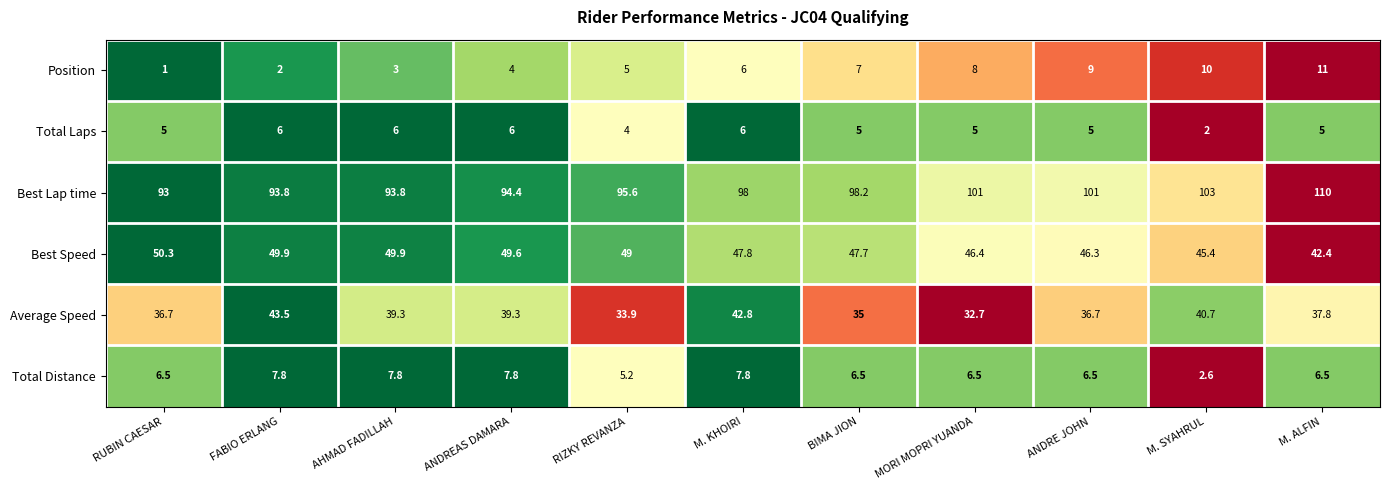

How many data points in Total Distance are less than 6?

2